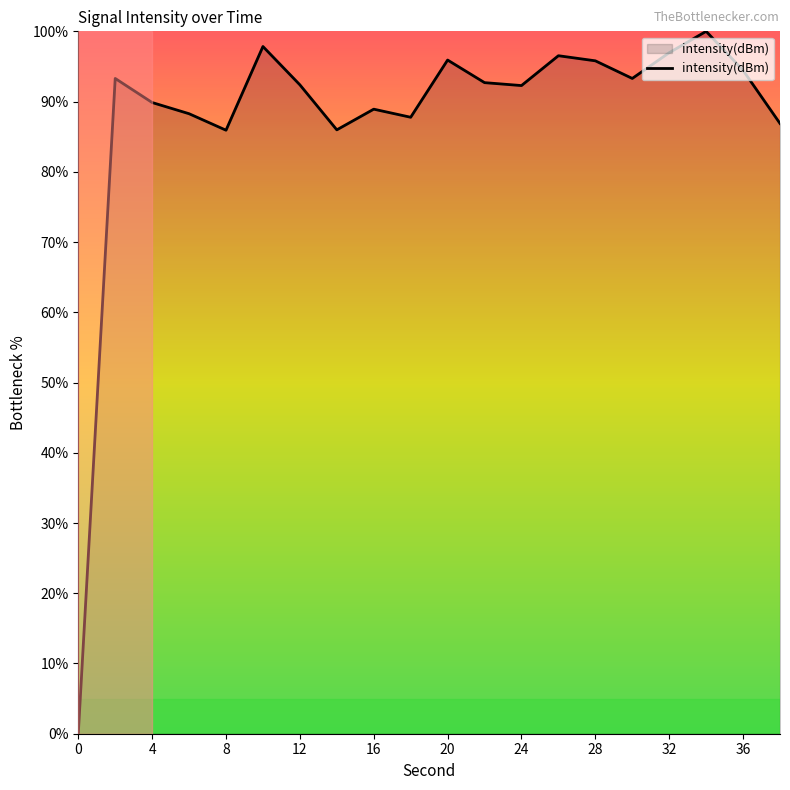

What is the maximum value shown in the chart?

100.0